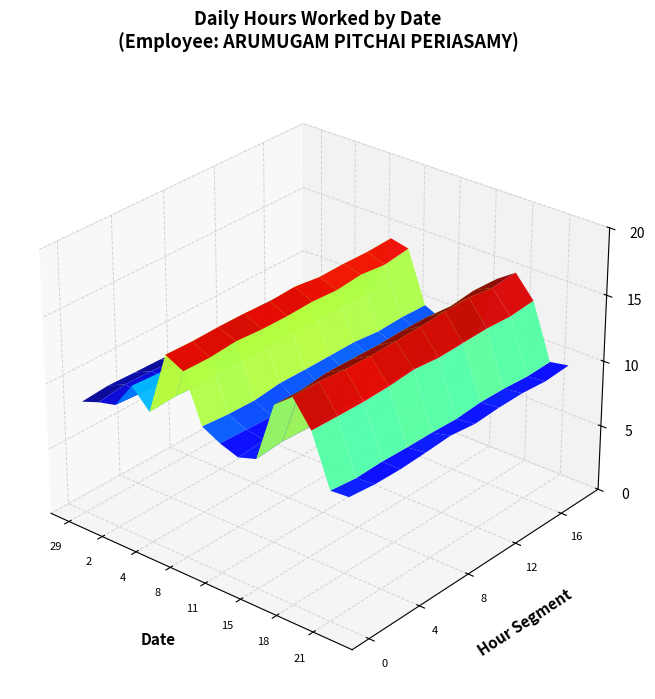

List the labels in order of 10 value, smallest first.

29, 30, 2, 3, 4, 7, 8, 10, 11, 12